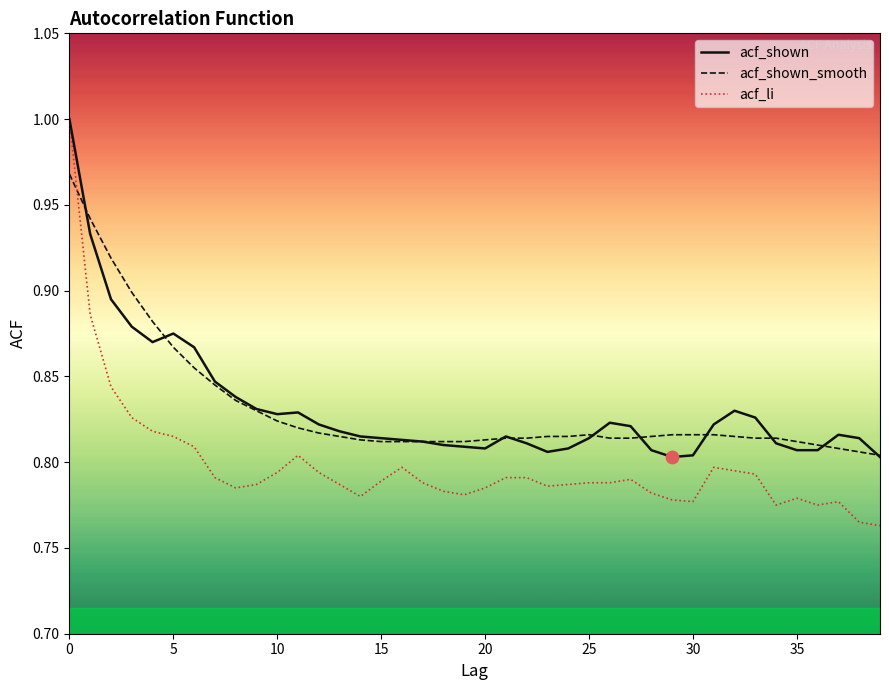

Which series has the widest spread of values?

acf_li